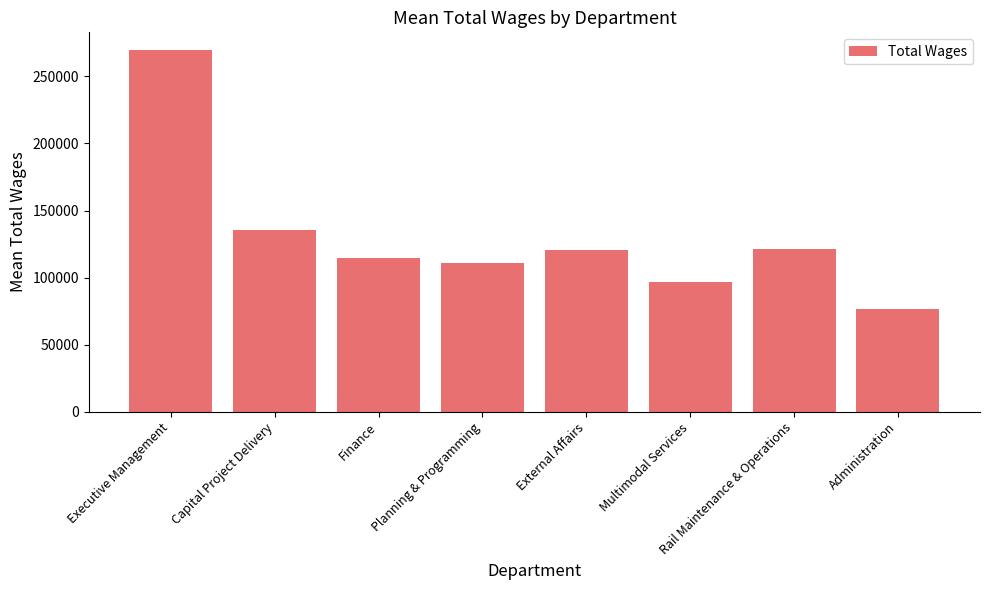

Where is the data nearest to the value 172813?

Capital Project Delivery